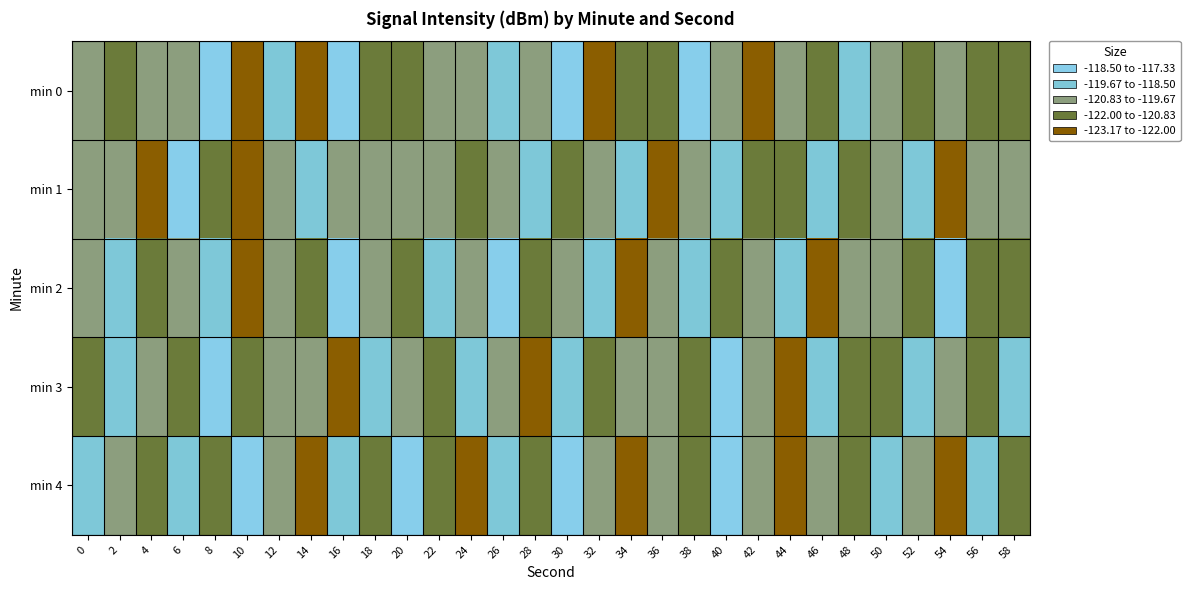

Reading left to right, list all the values displayed in this chart.

min 0: 0=-119.8	2=-121.2	4=-120.8	6=-120.6	8=-118.1	10=-122.4	12=-119.7	14=-122.4	16=-118.1	18=-121.3	20=-121.8	22=-120.3	24=-120.1	26=-119.1	28=-120.2	30=-118.0	32=-122.4	34=-121.3	36=-121.7	38=-117.3	40=-120.1	42=-123.2	44=-120.0	46=-121.1	48=-118.9	50=-120.6	52=-121.9	54=-119.9	56=-120.9	58=-121.9
min 1: 0=-120.0	2=-120.2	4=-122.5	6=-118.5	8=-121.1	10=-122.0	12=-120.3	14=-119.2	16=-120.5	18=-120.8	20=-120.5	22=-119.8	24=-121.2	26=-120.1	28=-119.5	30=-121.7	32=-120.3	34=-118.9	36=-122.1	38=-120.7	40=-119.3	42=-121.5	44=-120.9	46=-118.6	48=-121.8	50=-120.4	52=-119.1	54=-122.2	56=-120.6	58=-119.7
min 2: 0=-120.5	2=-119.3	4=-121.7	6=-120.1	8=-118.8	10=-122.3	12=-119.9	14=-121.4	16=-118.2	18=-120.7	20=-121.1	22=-119.6	24=-120.3	26=-118.5	28=-121.9	30=-120.2	32=-119.4	34=-122.1	36=-120.8	38=-118.7	40=-121.6	42=-120.0	44=-119.2	46=-122.4	48=-120.5	50=-119.8	52=-121.3	54=-118.4	56=-120.9	58=-121.7
min 3: 0=-121.1	2=-119.5	4=-120.8	6=-122.0	8=-118.3	10=-121.5	12=-119.7	14=-120.4	16=-122.2	18=-118.6	20=-120.1	22=-121.8	24=-119.3	26=-120.6	28=-122.3	30=-118.9	32=-121.2	34=-119.8	36=-120.5	38=-121.9	40=-118.4	42=-120.7	44=-122.1	46=-119.1	48=-120.9	50=-121.6	52=-118.7	54=-120.2	56=-121.4	58=-119.0
min 4: 0=-118.8	2=-120.4	4=-122.0	6=-119.2	8=-121.3	10=-118.1	12=-120.7	14=-122.4	16=-119.6	18=-121.0	20=-118.5	22=-120.9	24=-122.3	26=-119.4	28=-121.1	30=-118.2	32=-120.6	34=-122.2	36=-119.8	38=-121.4	40=-118.3	42=-120.1	44=-122.5	46=-119.9	48=-121.2	50=-118.6	52=-120.8	54=-122.1	56=-119.3	58=-121.5